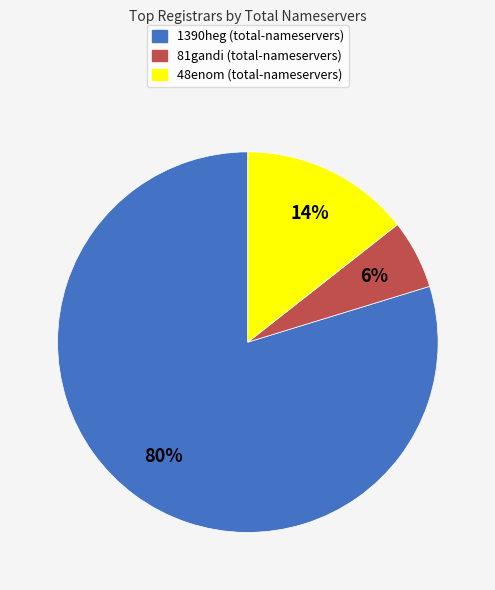

Combined, do 1390heg and 48enom account for over 50%?

Yes